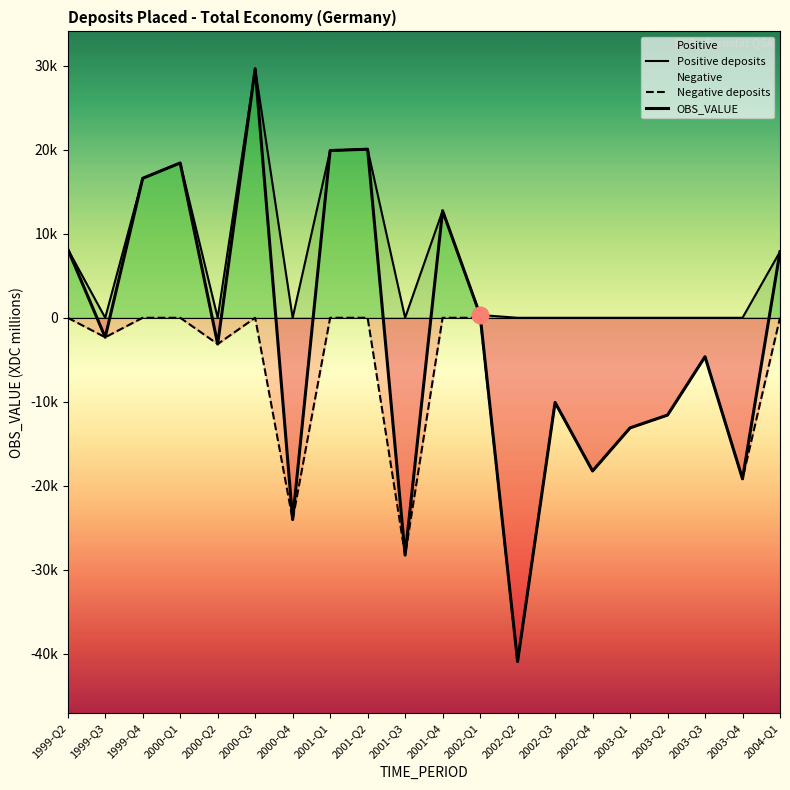

True or false: OBS_VALUE and Negative deposits cross at least once.

False